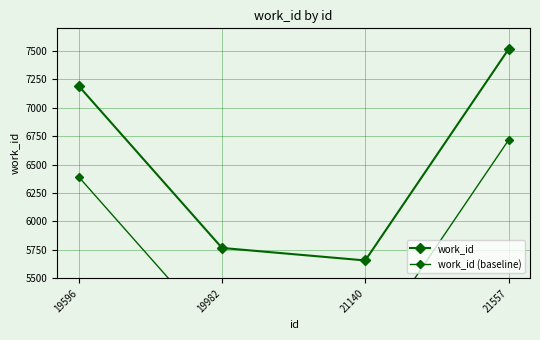

Reading left to right, list all the values displayed in this chart.

work_id: 7192	5767	5657	7516
work_id (baseline): 6392	4967	4857	6716